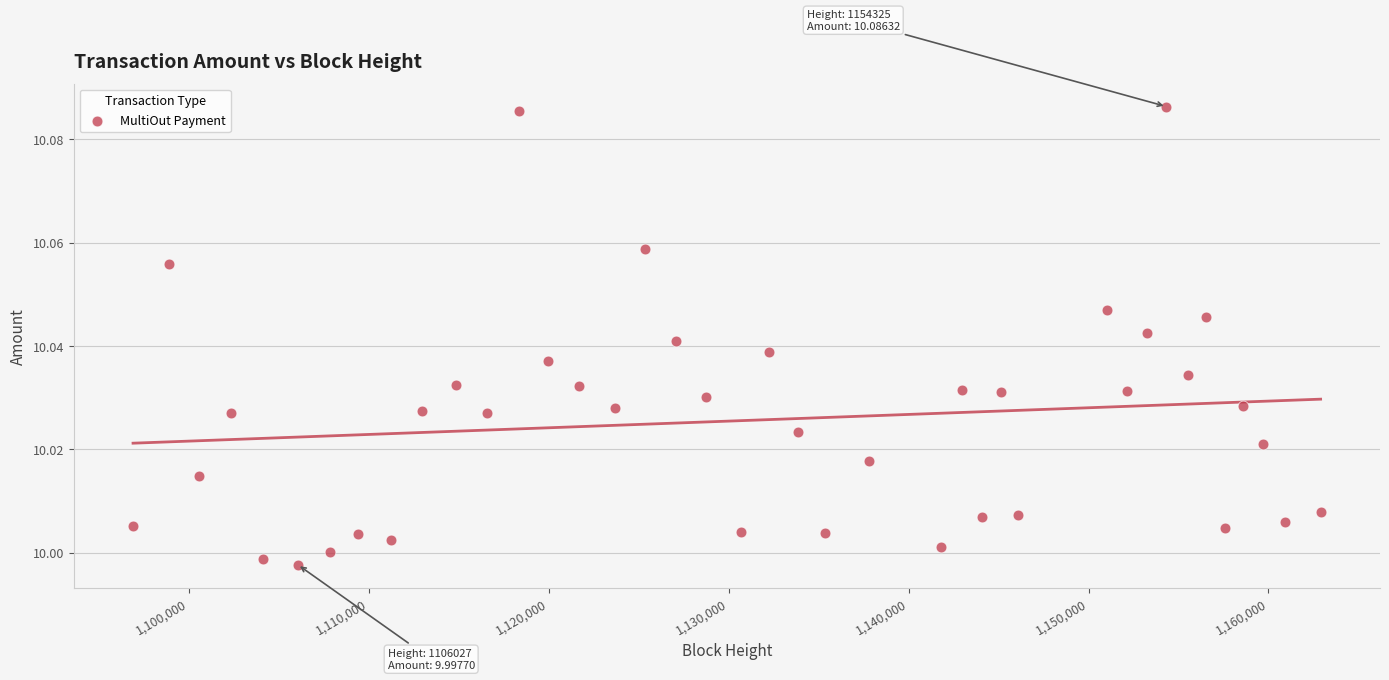

What is the range of X values (max minus min)?

66020.0